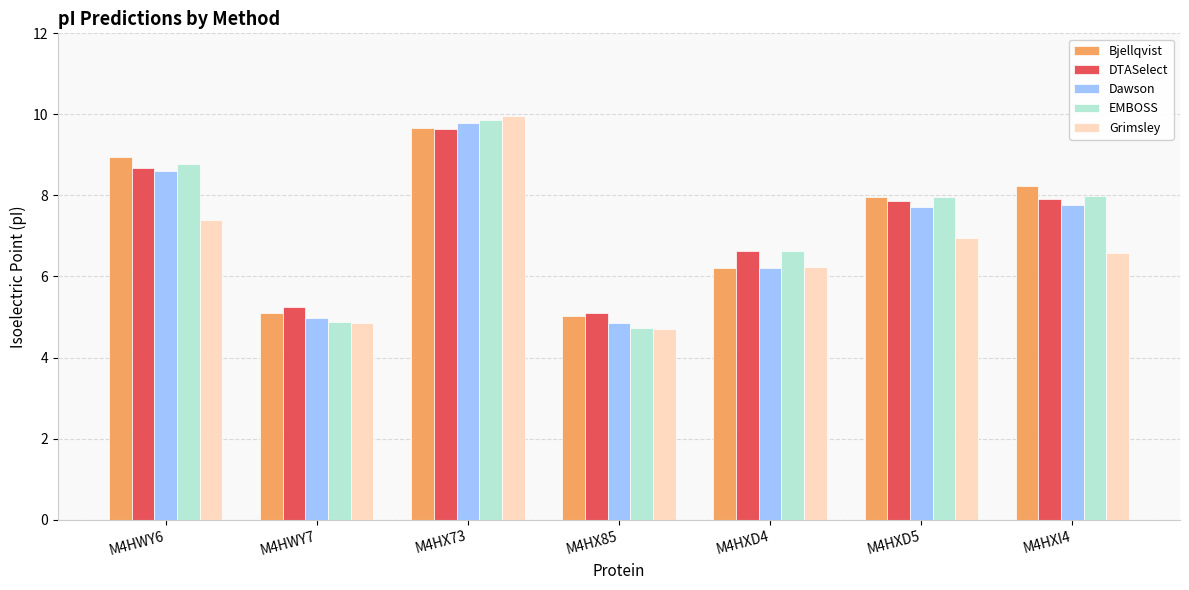

What is the value of the DTASelect bar at the 6th from the left?

7.9